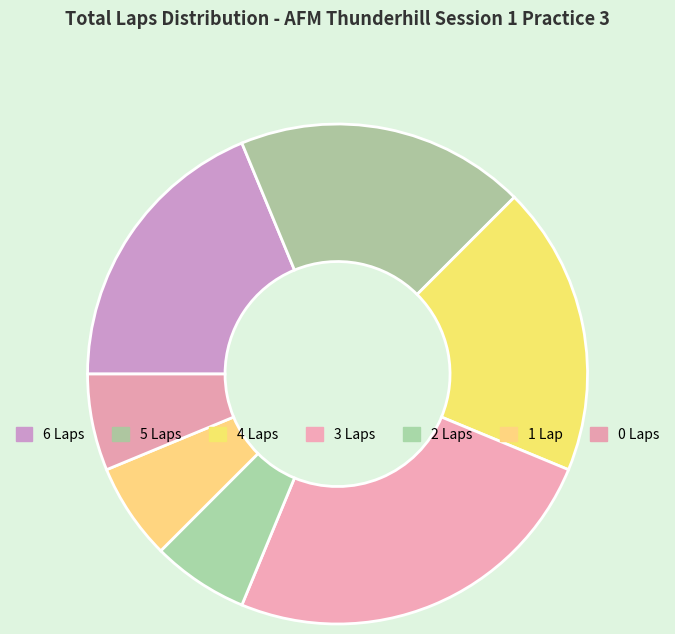

Count the number of slices in the pie.

7